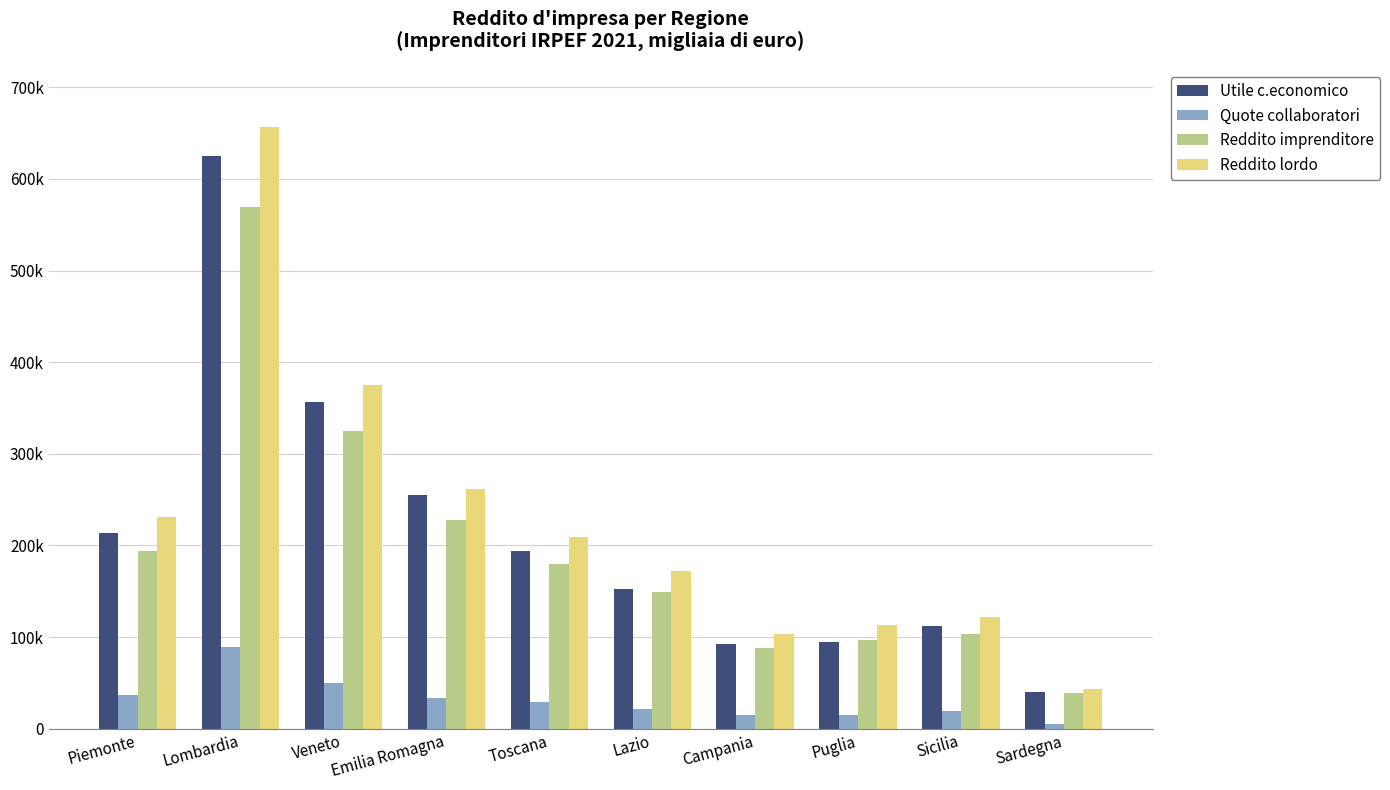

List the series in order of their peak value, highest first.

Reddito lordo, Utile c.economico, Reddito imprenditore, Quote collaboratori